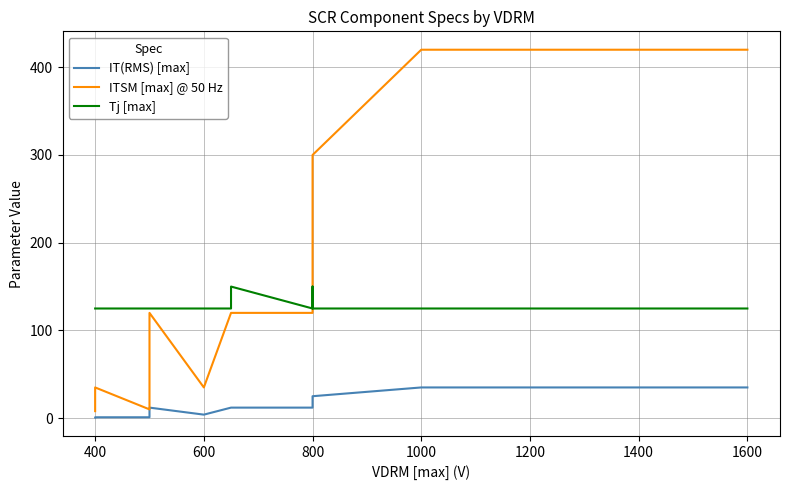

What is the highest value of the IT(RMS) [max] series?

35.0